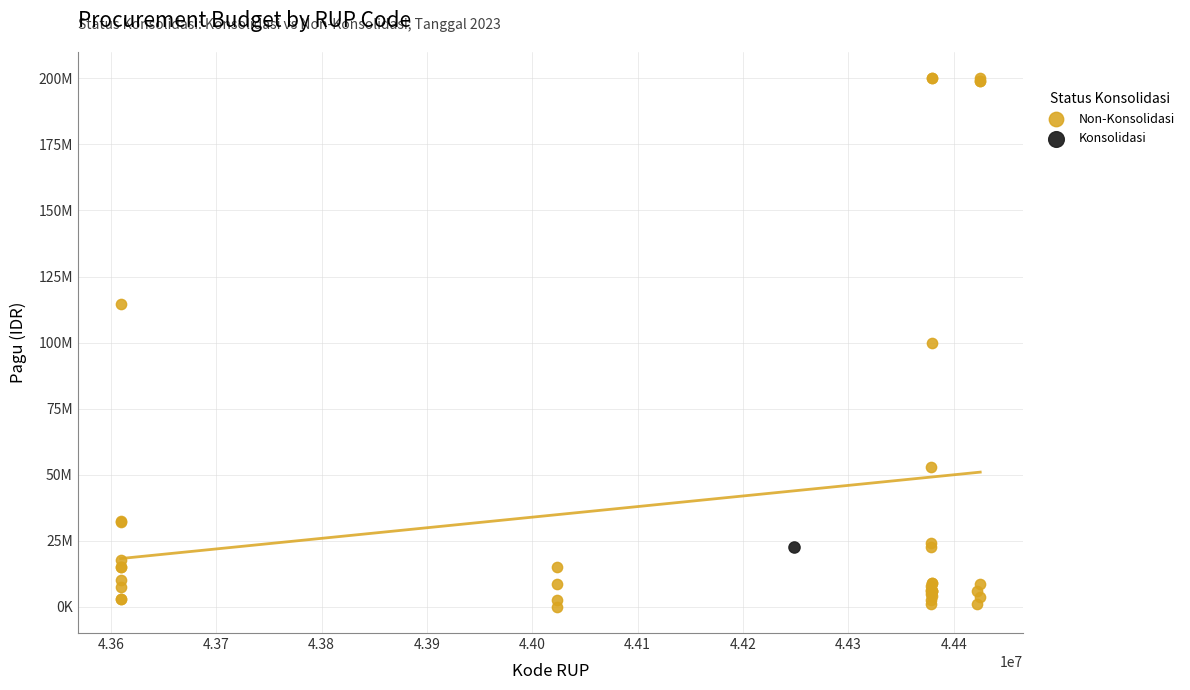

What are all the series names shown in the legend?

Non-Konsolidasi, Konsolidasi